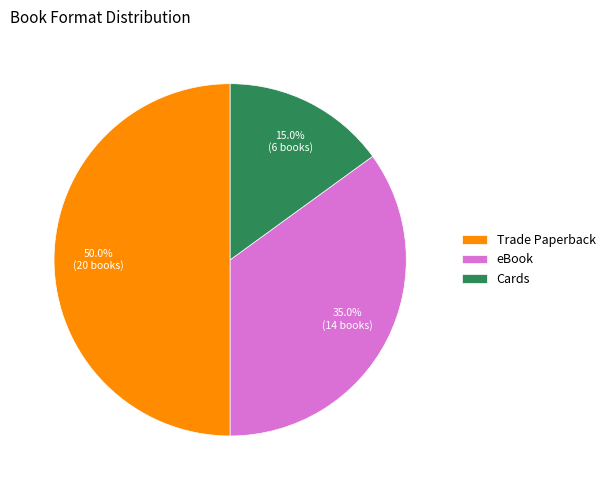

To the nearest percent, what portion does Trade Paperback represent?

50%